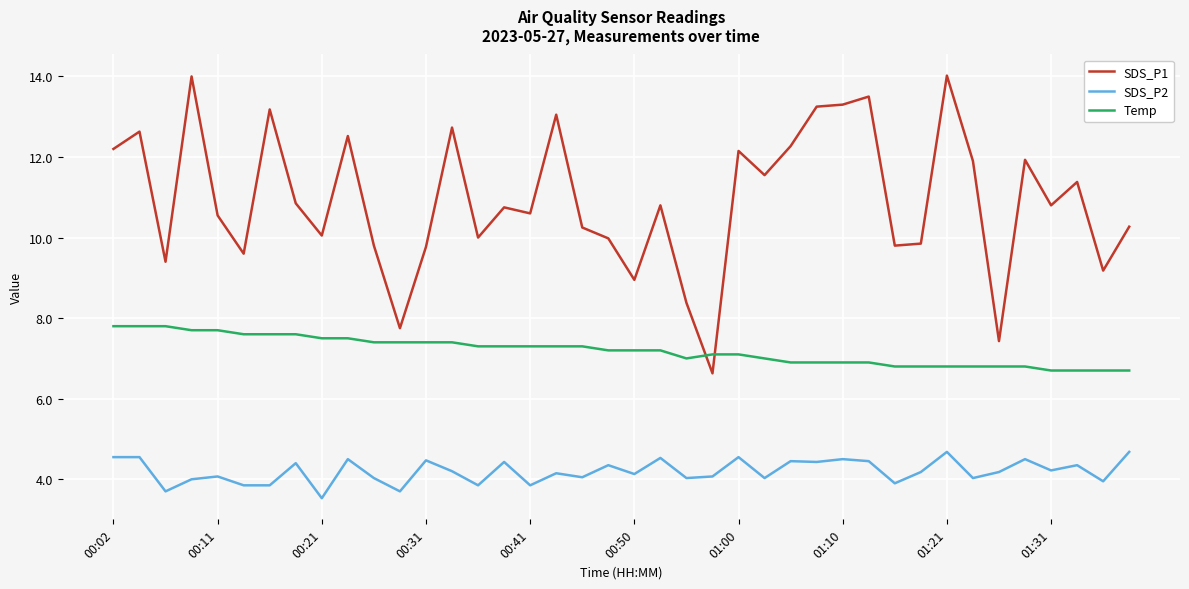

True or false: Temp and SDS_P2 cross at least once.

False